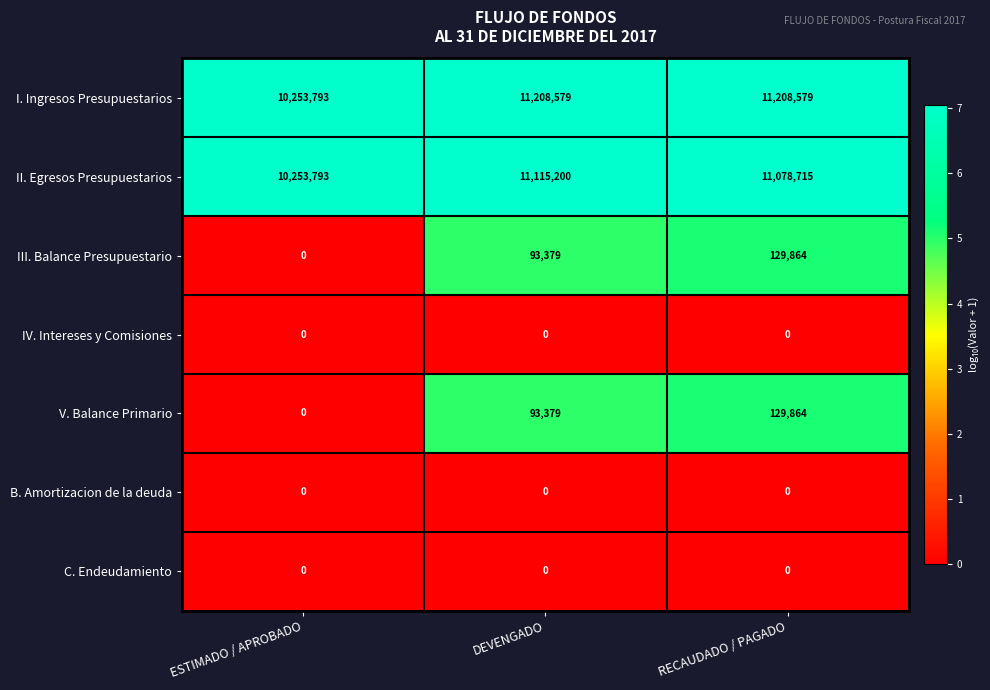

What is the total value across all series at ESTIMADO / APROBADO?

20507586